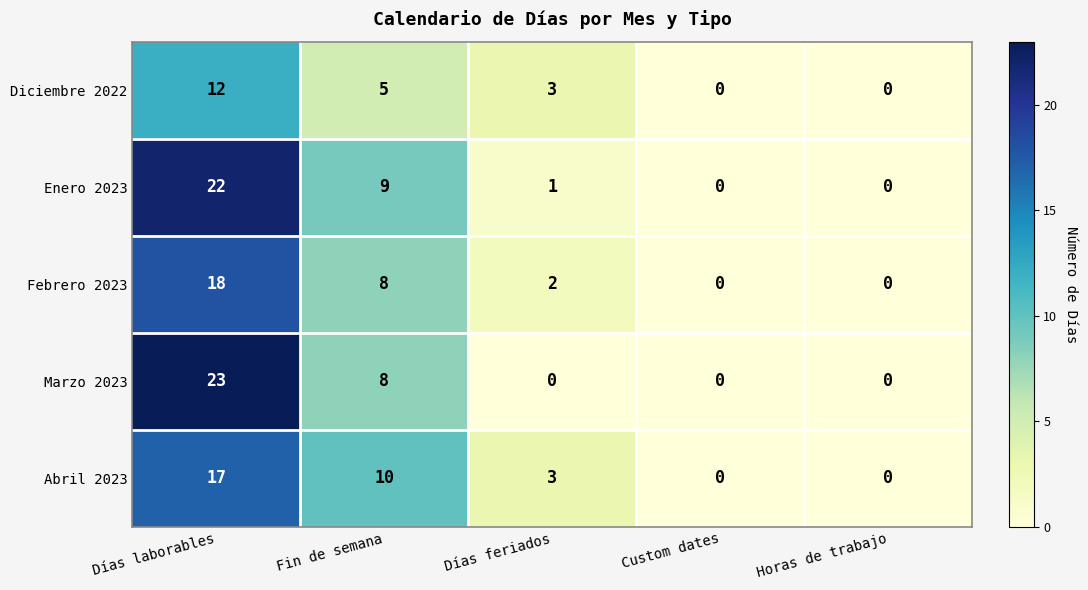

Count the number of data series in this chart.

5